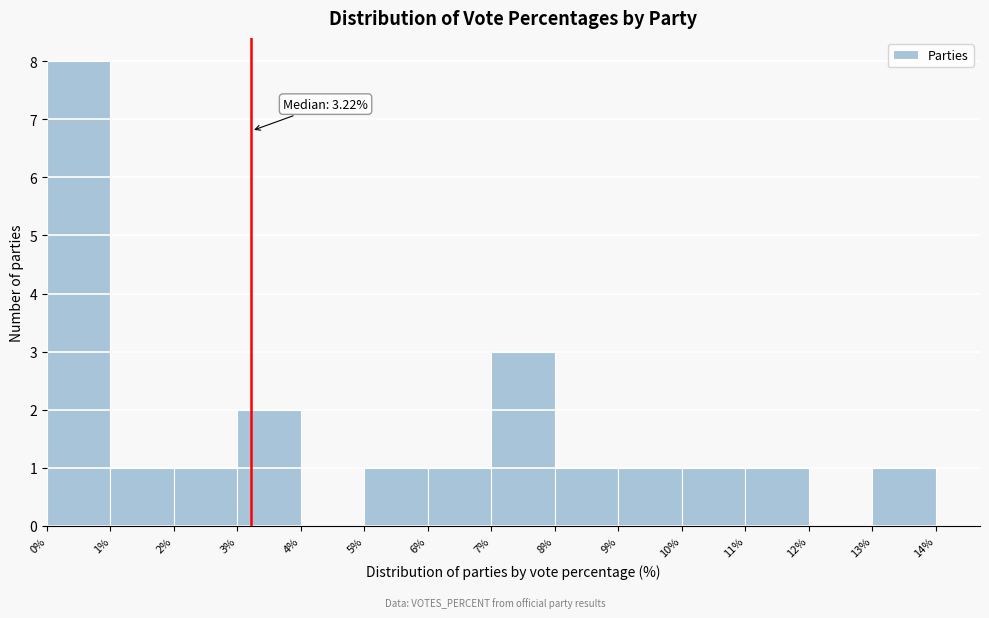

Over which range of the x-axis is the bar tallest?

0% to 1%